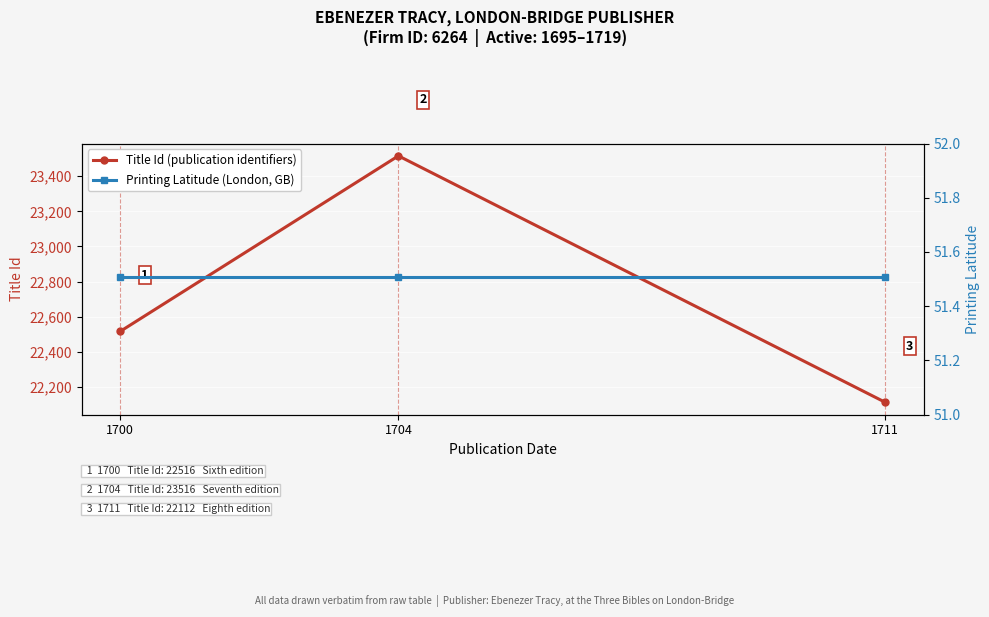

What is the difference between the Title Id (publication identifiers) values at 1700 and 1704?

1000